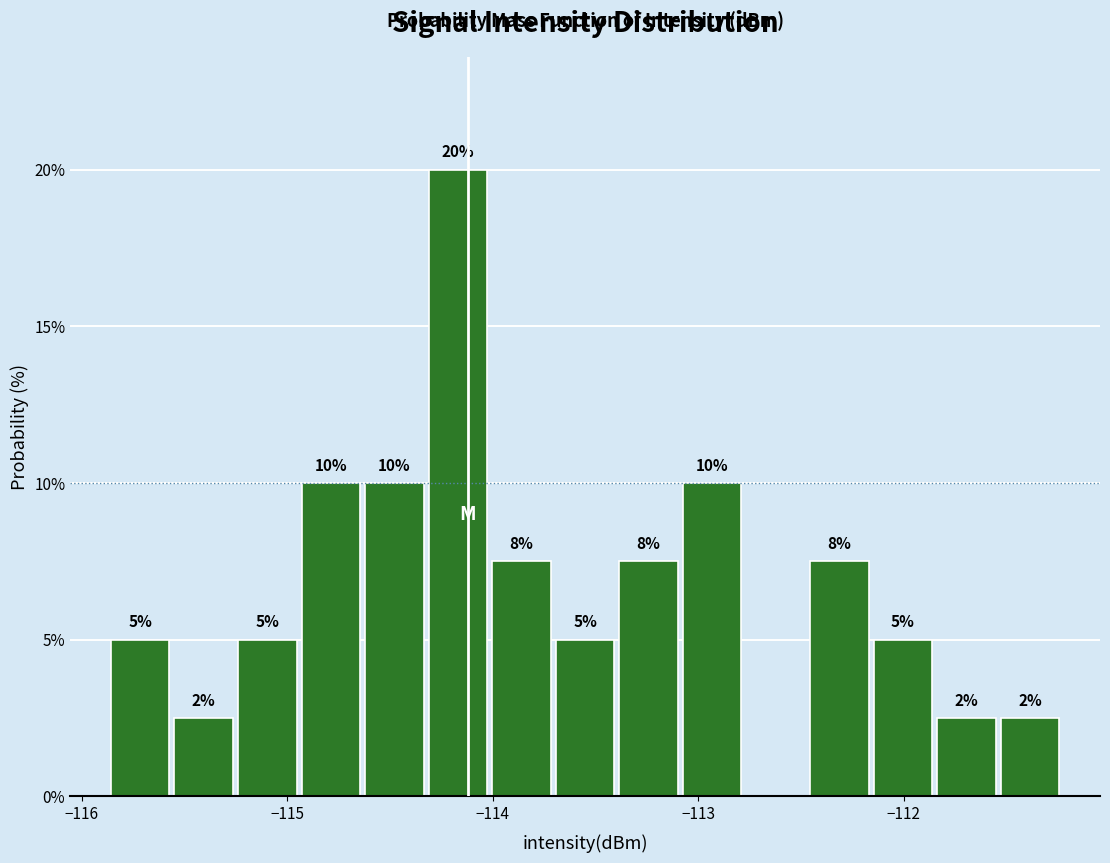

Around what value on the x-axis is the tallest bar? Give the approximate position of its centre, as read against the axis.

-114.2